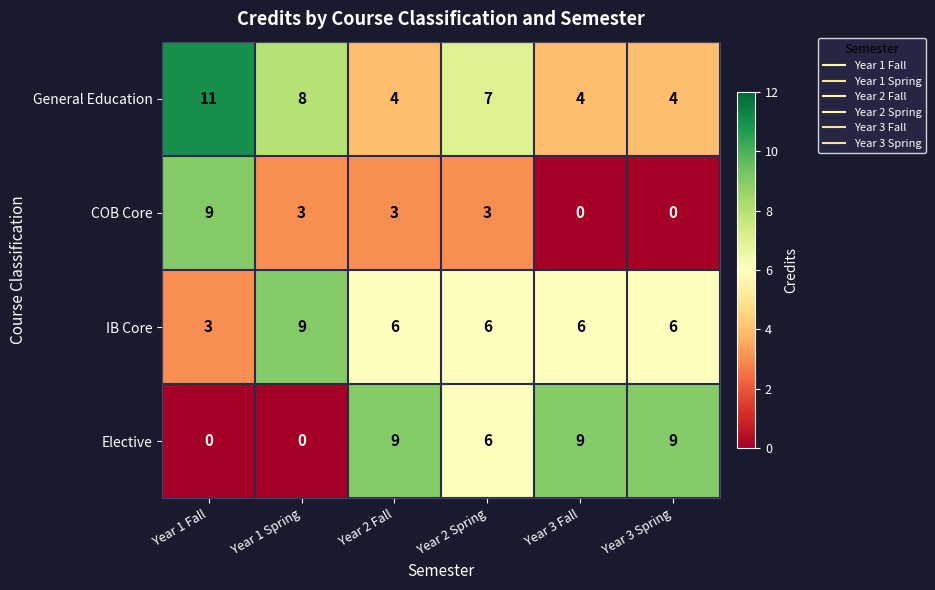

Rank the series at Year 1 Spring from highest to lowest value.

IB Core, General Education, COB Core, Elective